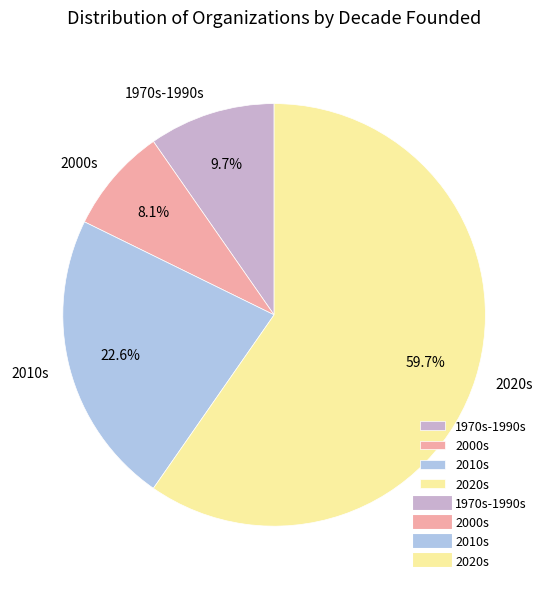

Which category has the biggest portion of the pie?

2020s